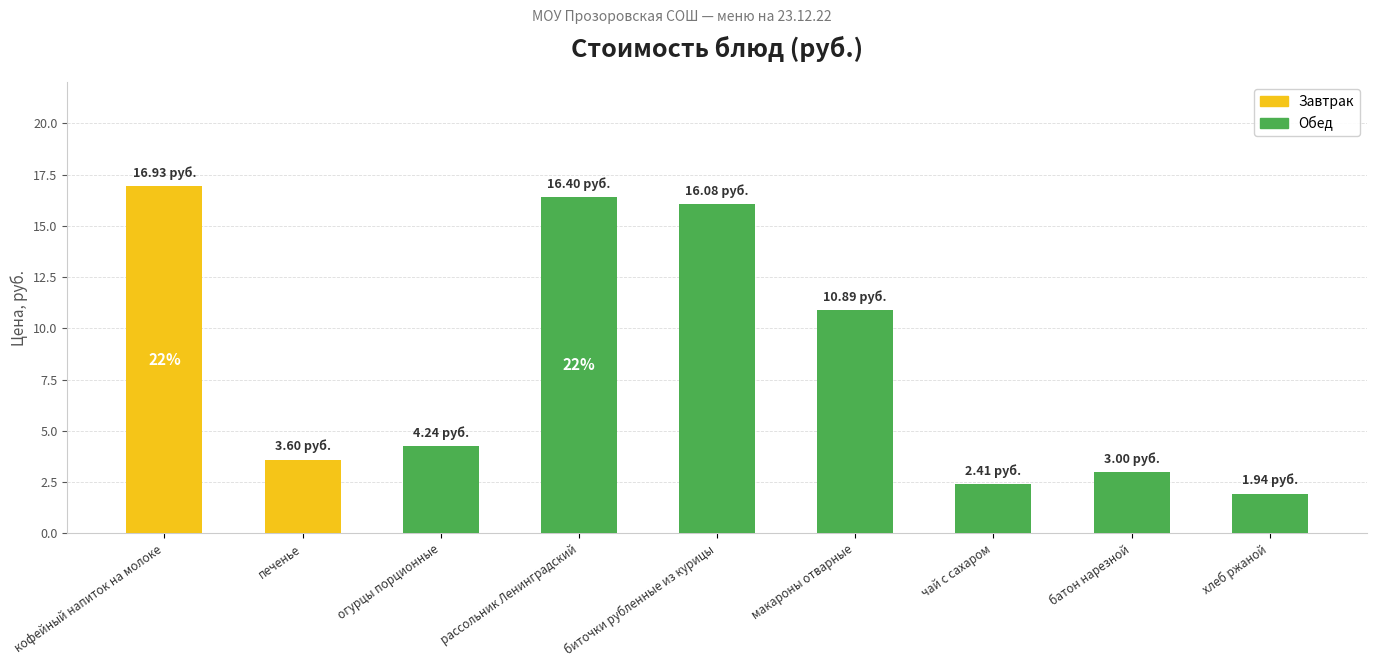

Reading left to right, what are all the values shown in this chart?

16.9	3.6	4.2	16.4	16.1	10.9	2.4	3.0	1.9